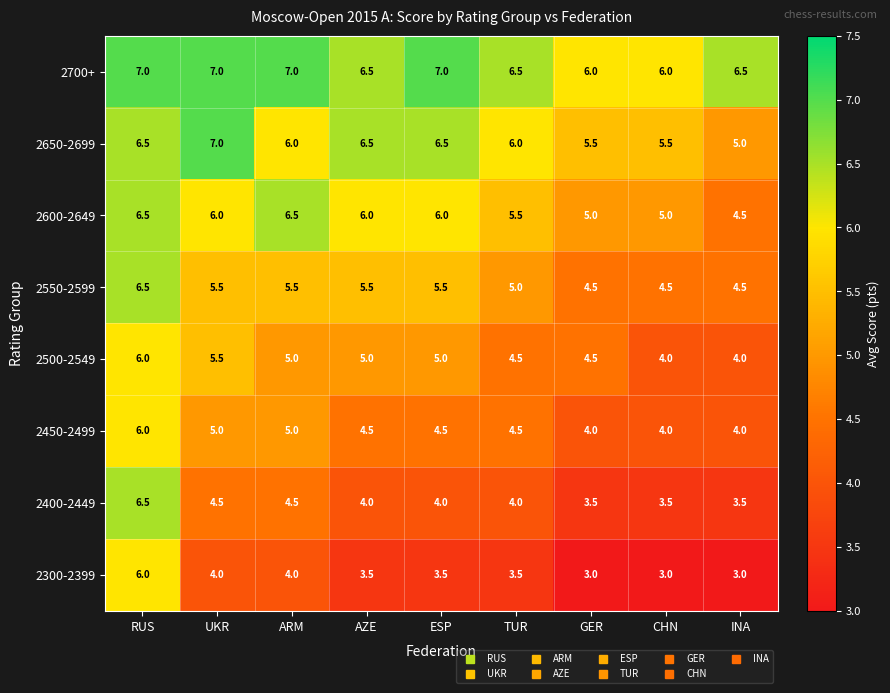

What is the difference between the 2300-2399 values at UKR and ESP?

0.5